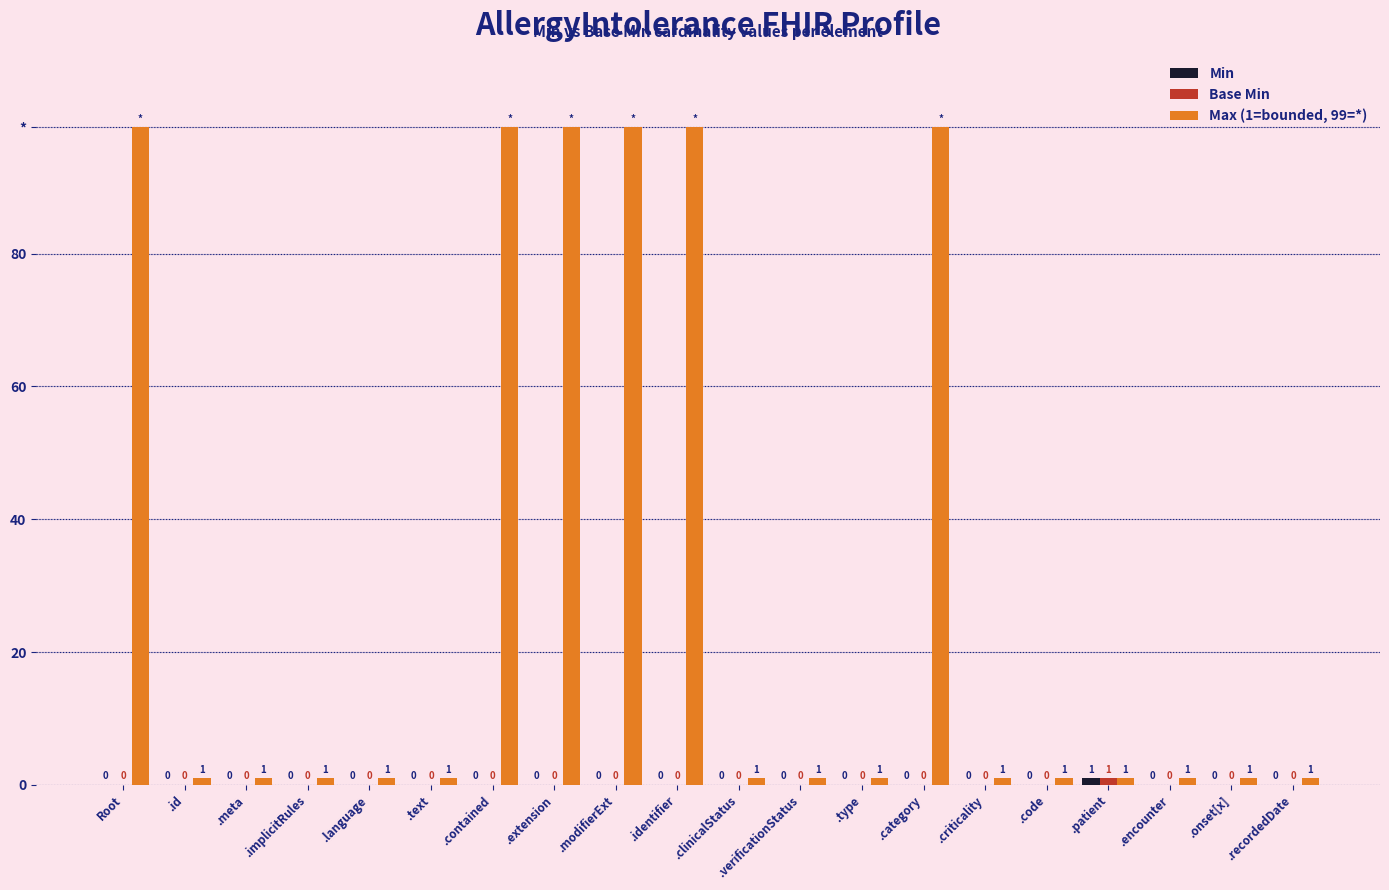

True or false: Base Min has a value of 0 at .text.

False